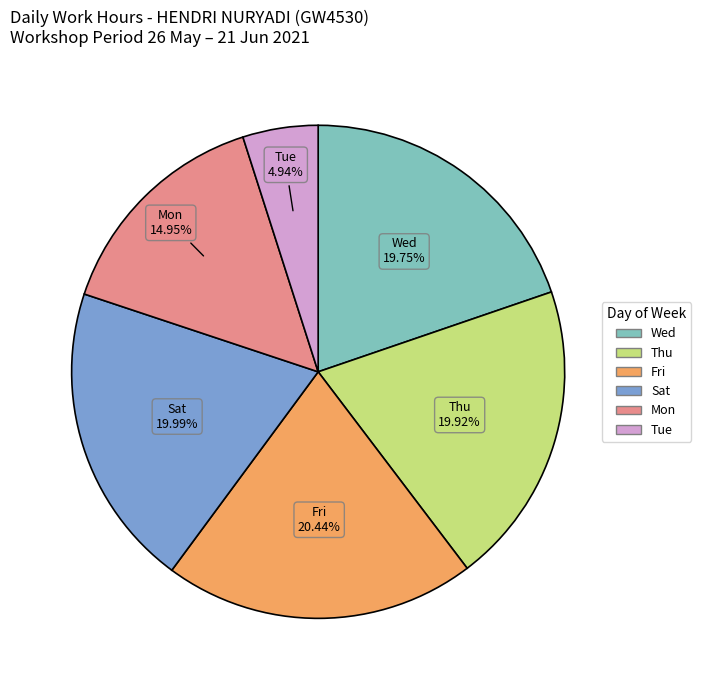

Is there any slice that represents more than half of the pie?

No